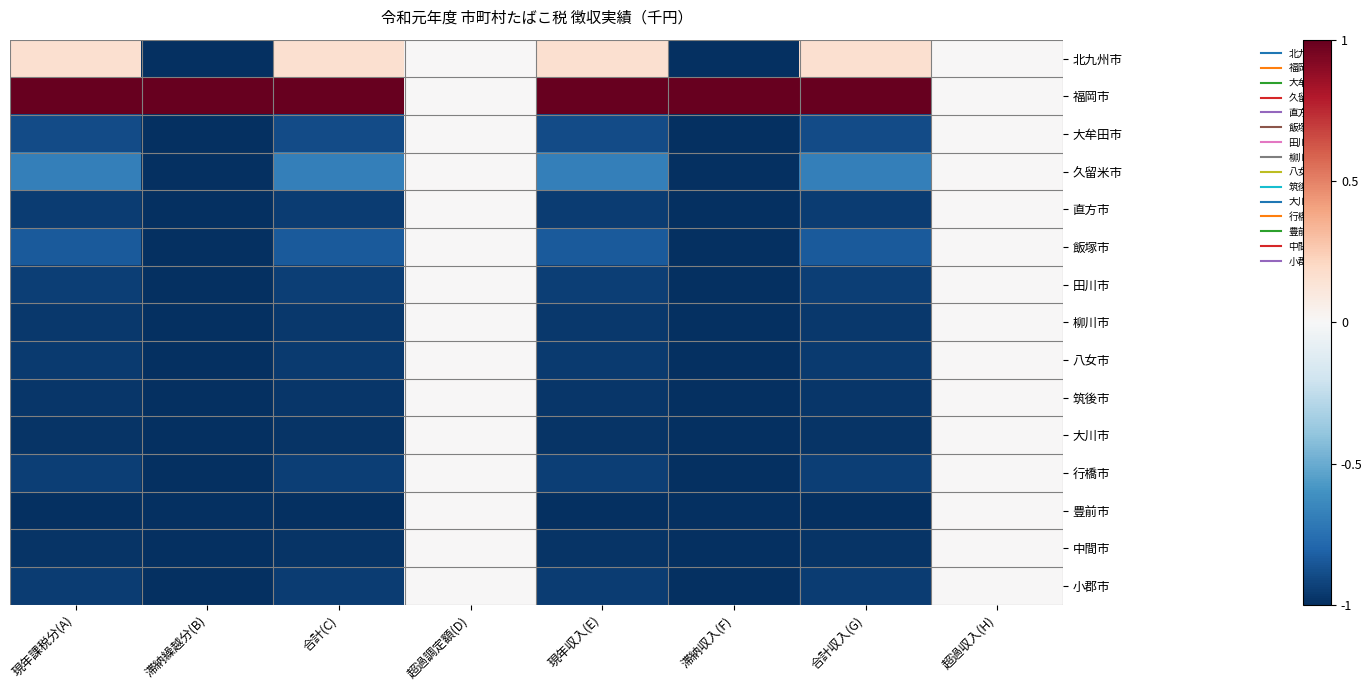

Reading left to right, extract all data points from this chart.

北九州市: 現年課税分(A)=0.2	滞納繰越分(B)=-1.0	合計(C)=0.2	超過調定額(D)=0.0	現年収入(E)=0.2	滞納収入(F)=-1.0	合計収入(G)=0.2	超過収入(H)=0.0
福岡市: 現年課税分(A)=1.0	滞納繰越分(B)=1.0	合計(C)=1.0	超過調定額(D)=0.0	現年収入(E)=1.0	滞納収入(F)=1.0	合計収入(G)=1.0	超過収入(H)=0.0
大牟田市: 現年課税分(A)=-0.9	滞納繰越分(B)=-1.0	合計(C)=-0.9	超過調定額(D)=0.0	現年収入(E)=-0.9	滞納収入(F)=-1.0	合計収入(G)=-0.9	超過収入(H)=0.0
久留米市: 現年課税分(A)=-0.7	滞納繰越分(B)=-1.0	合計(C)=-0.7	超過調定額(D)=0.0	現年収入(E)=-0.7	滞納収入(F)=-1.0	合計収入(G)=-0.7	超過収入(H)=0.0
直方市: 現年課税分(A)=-0.9	滞納繰越分(B)=-1.0	合計(C)=-0.9	超過調定額(D)=0.0	現年収入(E)=-0.9	滞納収入(F)=-1.0	合計収入(G)=-0.9	超過収入(H)=0.0
飯塚市: 現年課税分(A)=-0.8	滞納繰越分(B)=-1.0	合計(C)=-0.8	超過調定額(D)=0.0	現年収入(E)=-0.8	滞納収入(F)=-1.0	合計収入(G)=-0.8	超過収入(H)=0.0
田川市: 現年課税分(A)=-0.9	滞納繰越分(B)=-1.0	合計(C)=-0.9	超過調定額(D)=0.0	現年収入(E)=-0.9	滞納収入(F)=-1.0	合計収入(G)=-0.9	超過収入(H)=0.0
柳川市: 現年課税分(A)=-1.0	滞納繰越分(B)=-1.0	合計(C)=-1.0	超過調定額(D)=0.0	現年収入(E)=-1.0	滞納収入(F)=-1.0	合計収入(G)=-1.0	超過収入(H)=0.0
八女市: 現年課税分(A)=-1.0	滞納繰越分(B)=-1.0	合計(C)=-1.0	超過調定額(D)=0.0	現年収入(E)=-1.0	滞納収入(F)=-1.0	合計収入(G)=-1.0	超過収入(H)=0.0
筑後市: 現年課税分(A)=-1.0	滞納繰越分(B)=-1.0	合計(C)=-1.0	超過調定額(D)=0.0	現年収入(E)=-1.0	滞納収入(F)=-1.0	合計収入(G)=-1.0	超過収入(H)=0.0
大川市: 現年課税分(A)=-1.0	滞納繰越分(B)=-1.0	合計(C)=-1.0	超過調定額(D)=0.0	現年収入(E)=-1.0	滞納収入(F)=-1.0	合計収入(G)=-1.0	超過収入(H)=0.0
行橋市: 現年課税分(A)=-0.9	滞納繰越分(B)=-1.0	合計(C)=-0.9	超過調定額(D)=0.0	現年収入(E)=-0.9	滞納収入(F)=-1.0	合計収入(G)=-0.9	超過収入(H)=0.0
豊前市: 現年課税分(A)=-1.0	滞納繰越分(B)=-1.0	合計(C)=-1.0	超過調定額(D)=0.0	現年収入(E)=-1.0	滞納収入(F)=-1.0	合計収入(G)=-1.0	超過収入(H)=0.0
中間市: 現年課税分(A)=-1.0	滞納繰越分(B)=-1.0	合計(C)=-1.0	超過調定額(D)=0.0	現年収入(E)=-1.0	滞納収入(F)=-1.0	合計収入(G)=-1.0	超過収入(H)=0.0
小郡市: 現年課税分(A)=-1.0	滞納繰越分(B)=-1.0	合計(C)=-1.0	超過調定額(D)=0.0	現年収入(E)=-1.0	滞納収入(F)=-1.0	合計収入(G)=-1.0	超過収入(H)=0.0